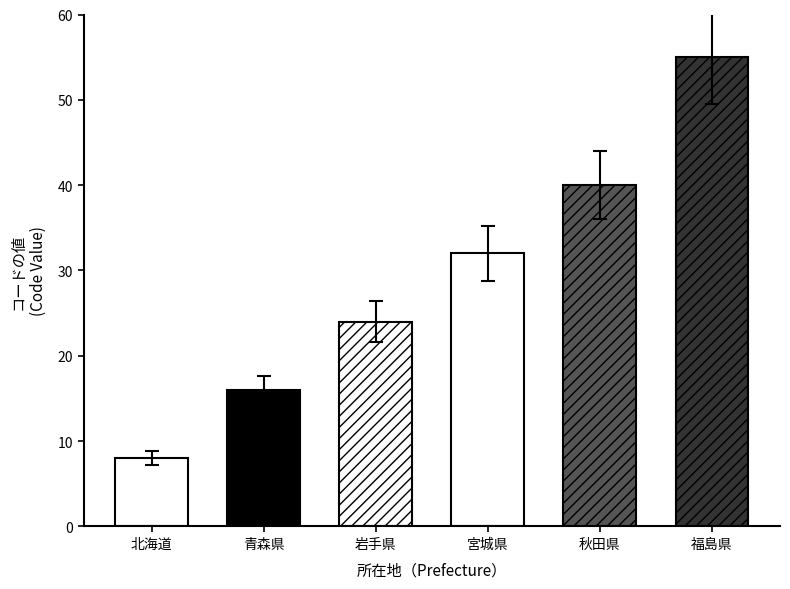

At how many categories does at least one series exceed 2?

6